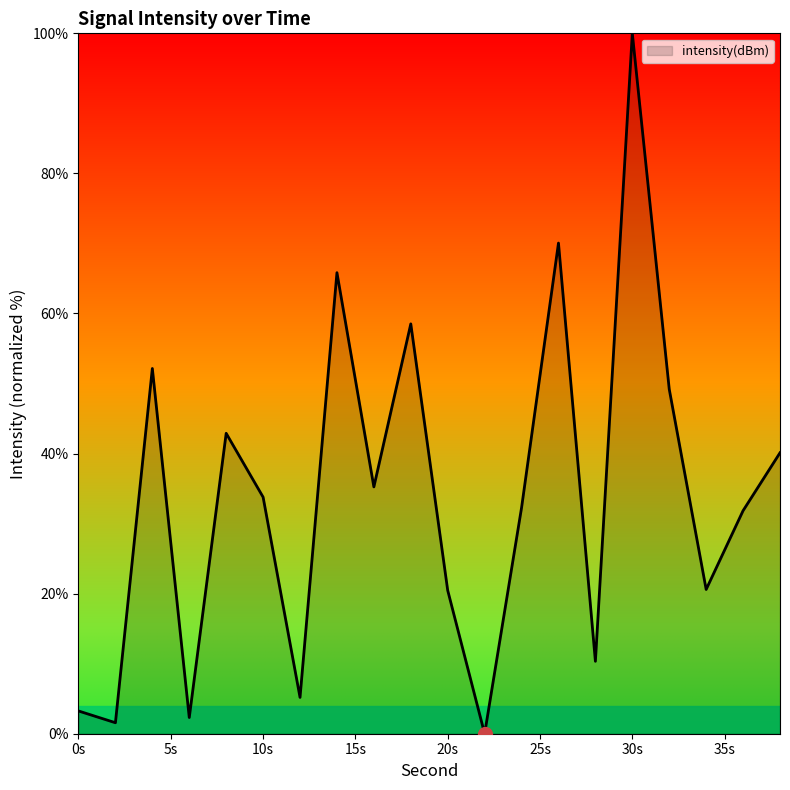

What is the greatest value displayed?

100.0